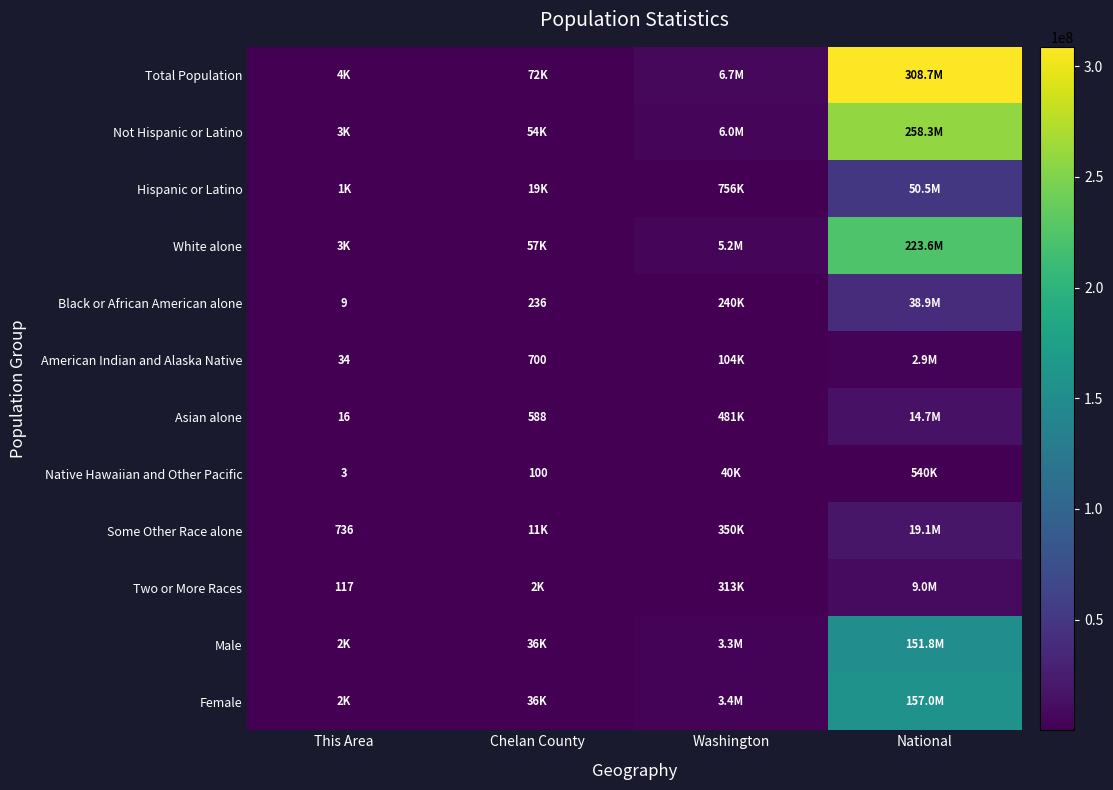

What is the total value across all series at Chelan County?

289812